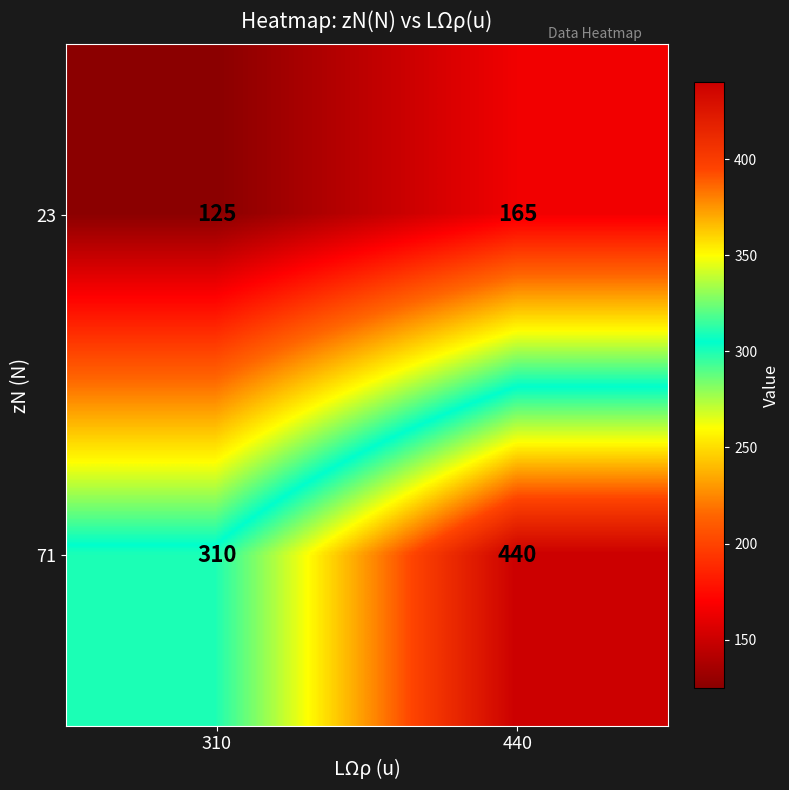

The 71 series shows 440 at 440. True or false?

True